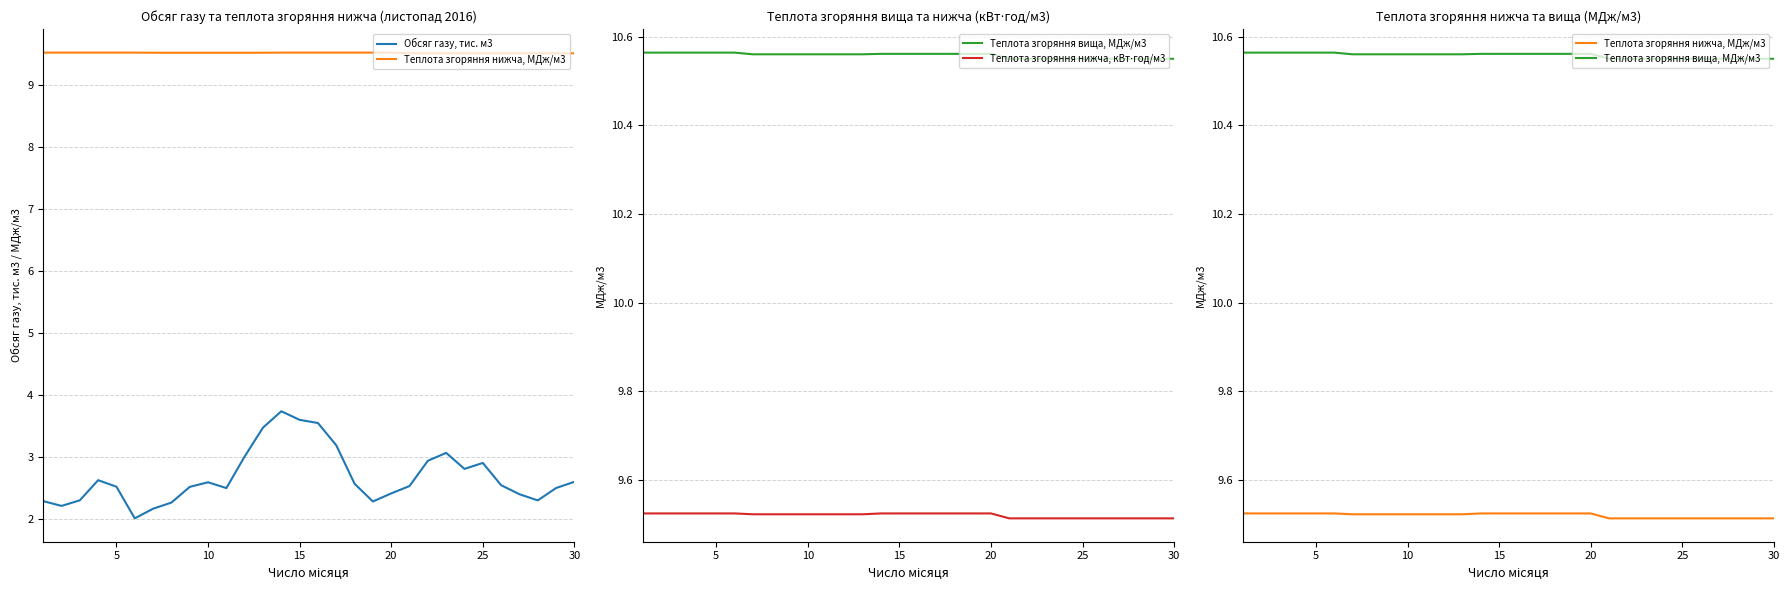

Which series has the largest total across all categories?

Теплота згоряння вища, МДж/м3